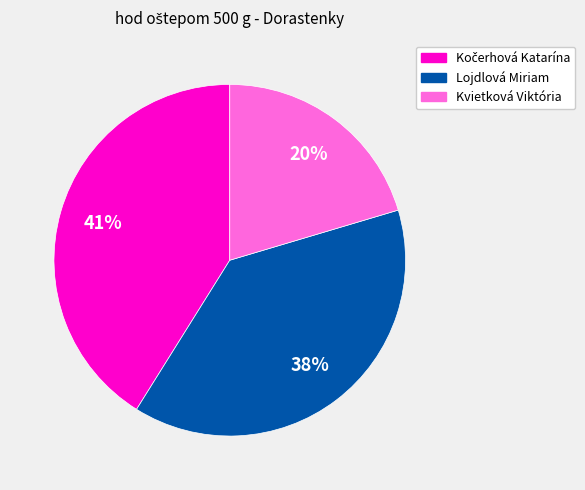

True or false: Kvietková Viktória accounts for 34% of the total.

False